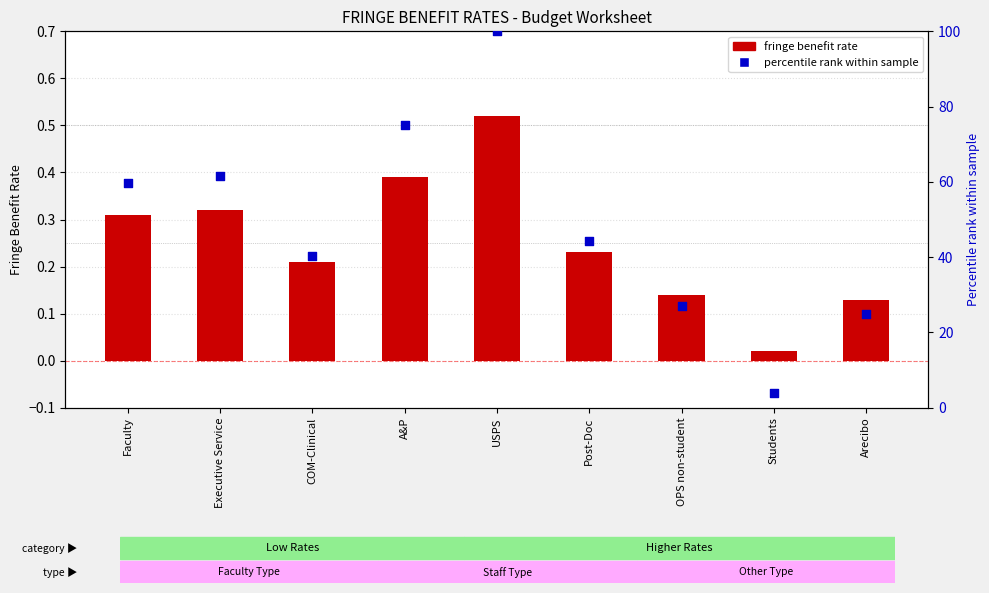

Which series contains the highest Y value?

Percentile rank